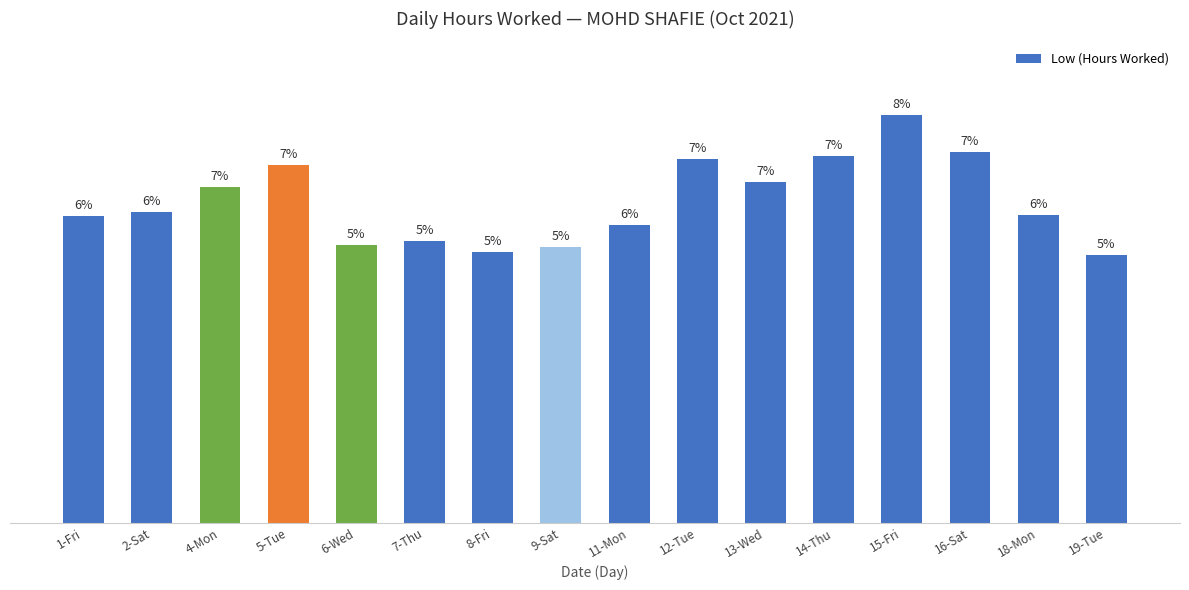

What is the label of the 7th bar from the right?

12-Tue